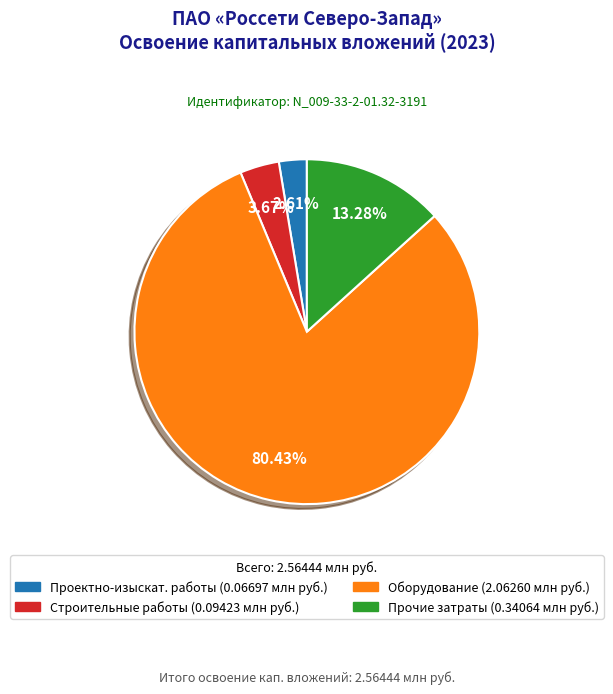

To the nearest percent, what is the average slice percentage?

25%